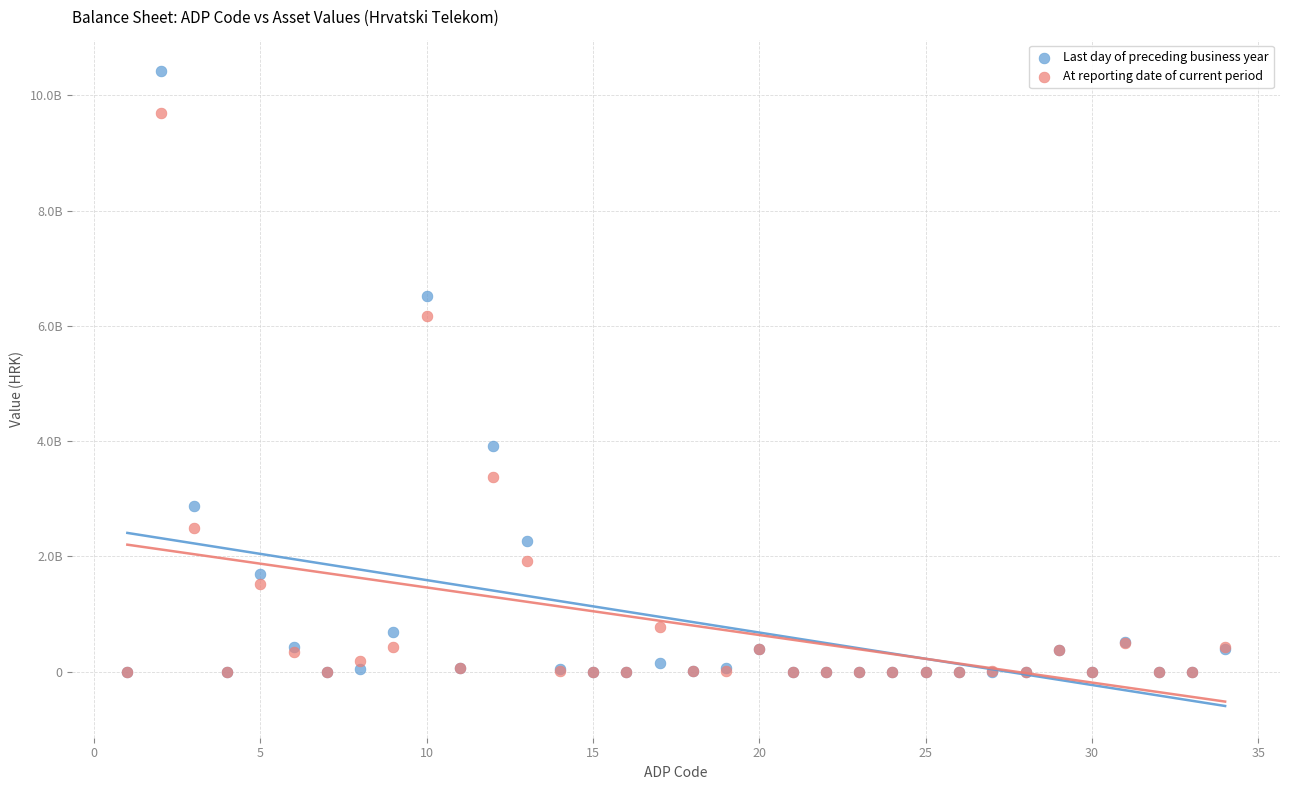

What are all the series names shown in the legend?

Last day of preceding business year, At reporting date of current period